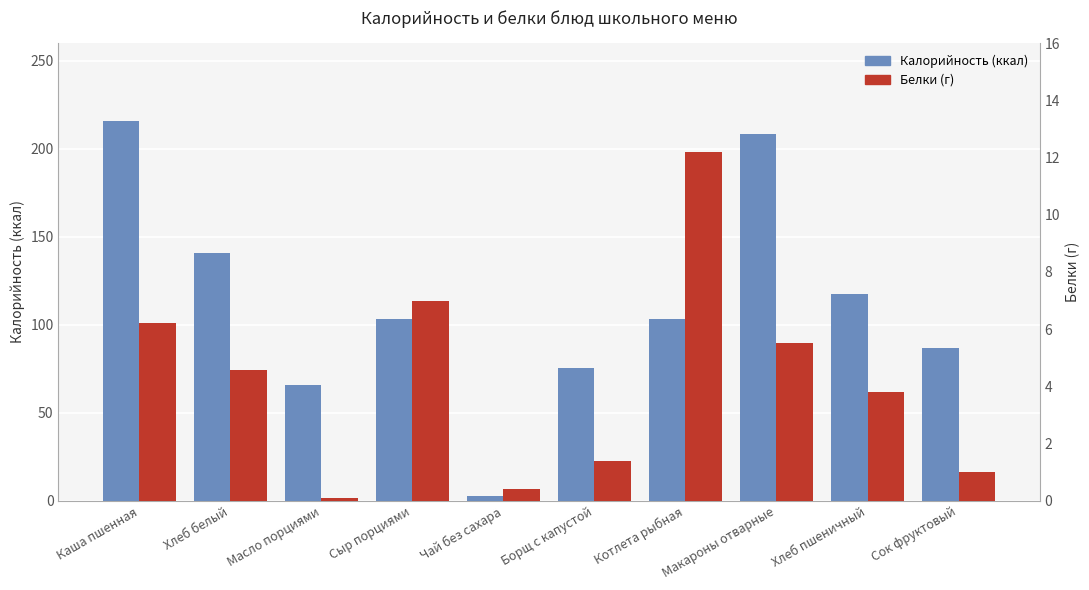

How many distinct data groups are displayed?

2